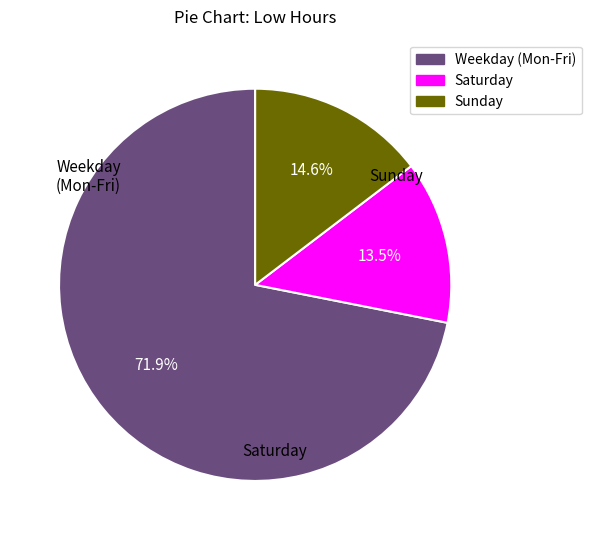

Is there any slice that represents more than half of the pie?

Yes